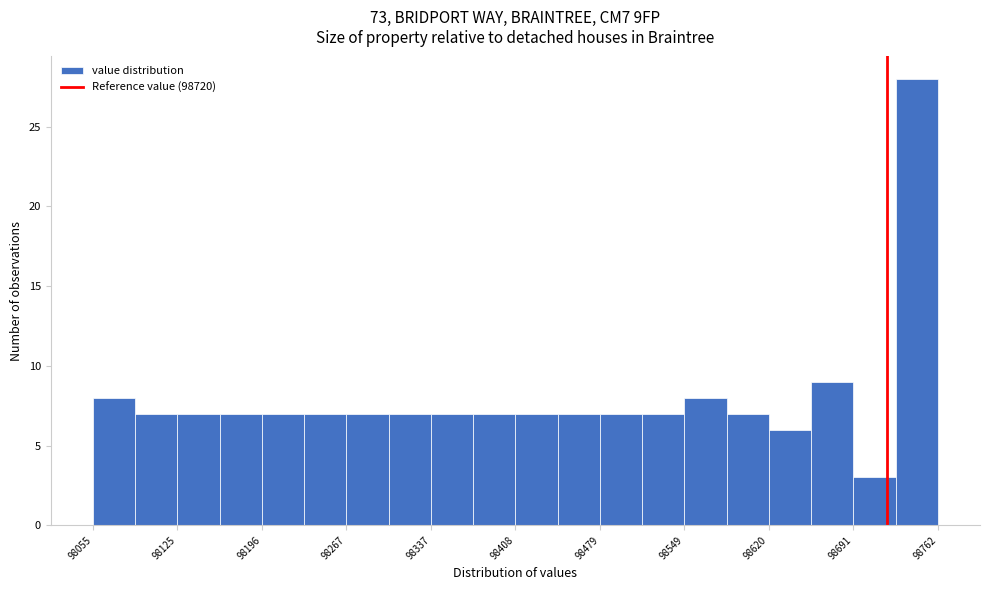

Around what value on the x-axis is the tallest bar? Give the approximate position of its centre, as read against the axis.

98740